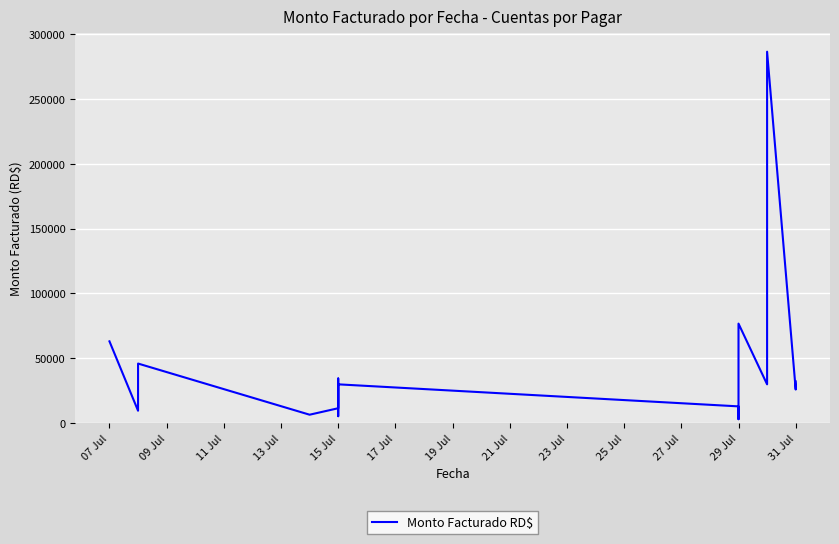

How many distinct data groups are displayed?

1